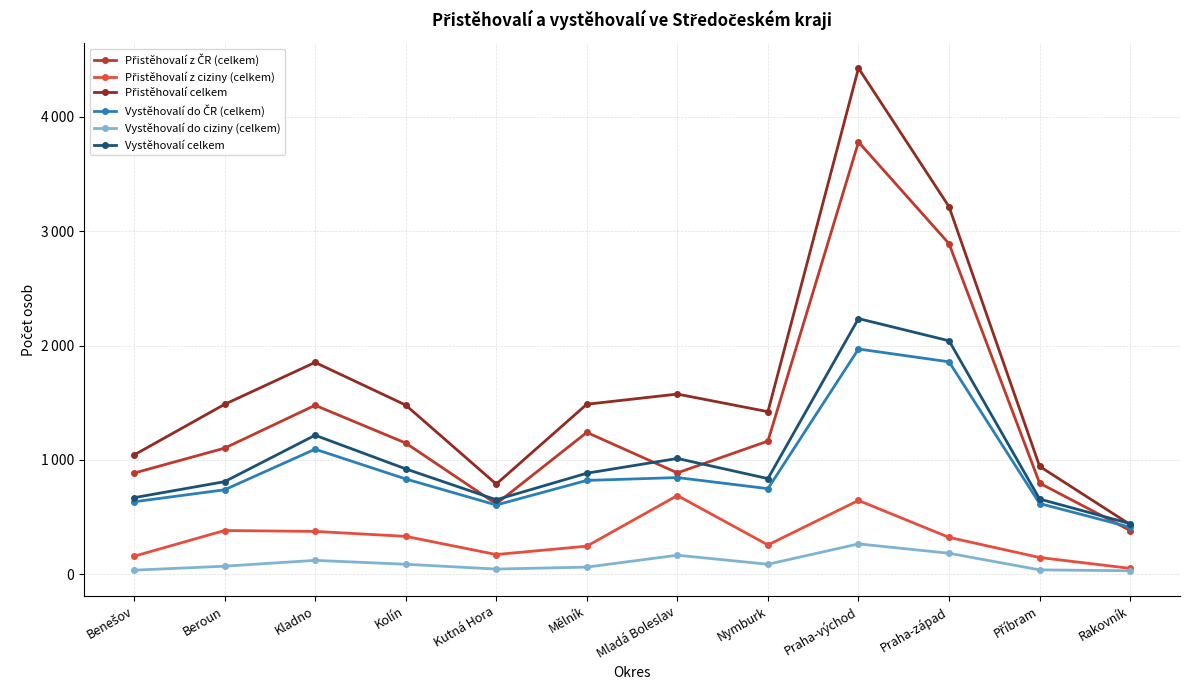

Reading left to right, what are all the values shown in this chart?

Přistěhovalí z ČR (celkem): 885	1103	1478	1148	616	1241	887	1165	3780	2891	797	383
Přistěhovalí z ciziny (celkem): 158	383	375	332	173	246	689	257	646	323	147	52
Přistěhovalí celkem: 1043	1486	1853	1480	789	1487	1576	1422	4426	3214	944	435
Vystěhovalí do ČR (celkem): 634	739	1094	834	606	821	846	749	1970	1858	619	412
Vystěhovalí do ciziny (celkem): 36	71	122	88	46	63	167	88	266	184	39	31
Vystěhovalí celkem: 670	810	1216	922	652	884	1013	837	2236	2042	658	443